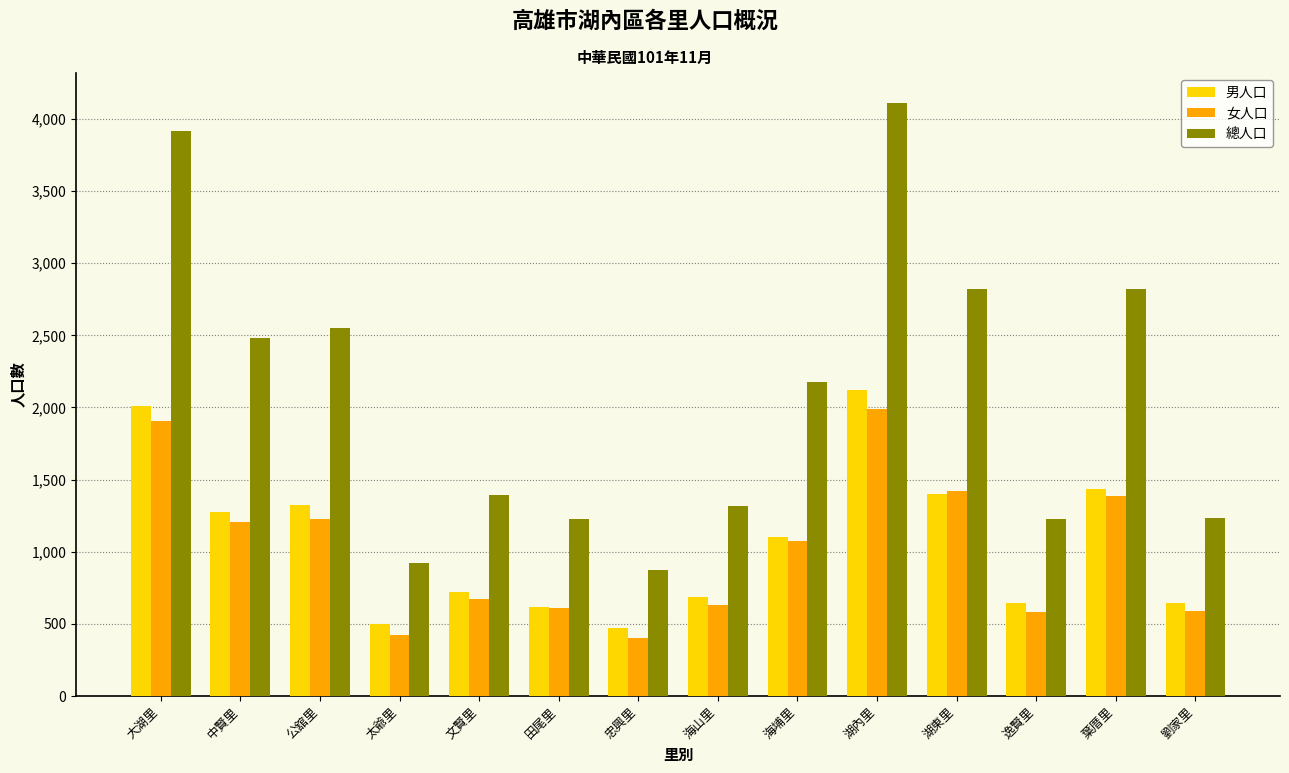

Where is 總人口 nearest to the value 2493?

中賢里